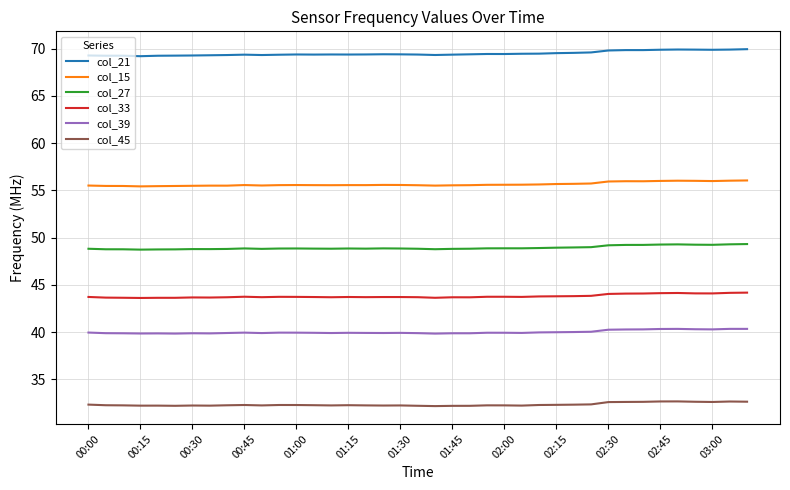

What is the minimum value for col_27?

48.7